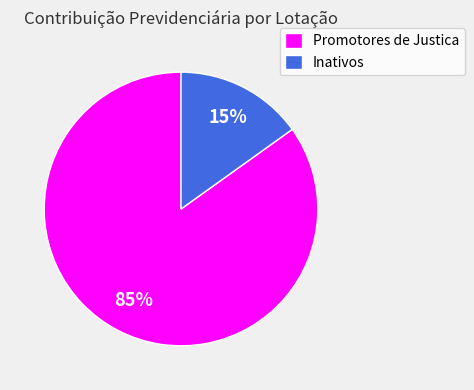

Does any single category account for the majority?

Yes